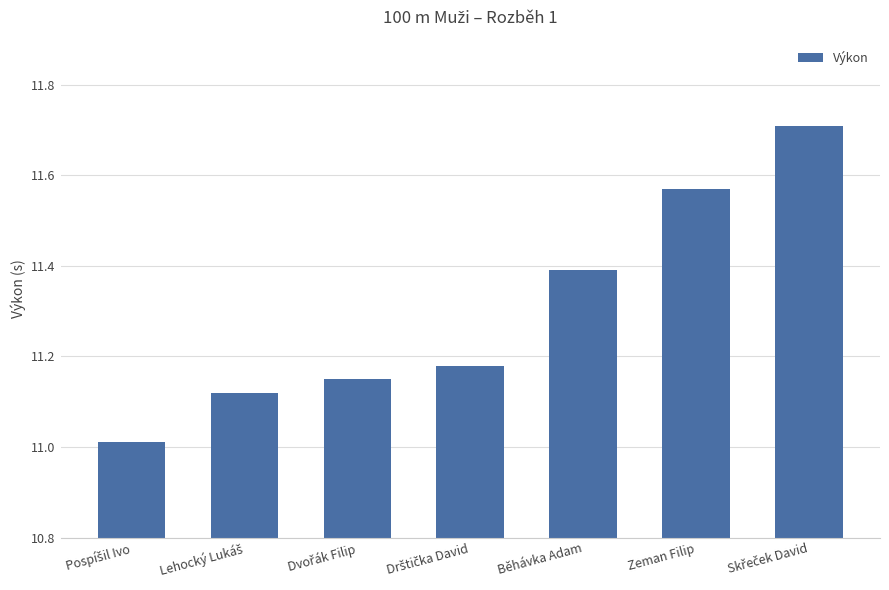

What is the value of the 1st bar from the left?

11.0